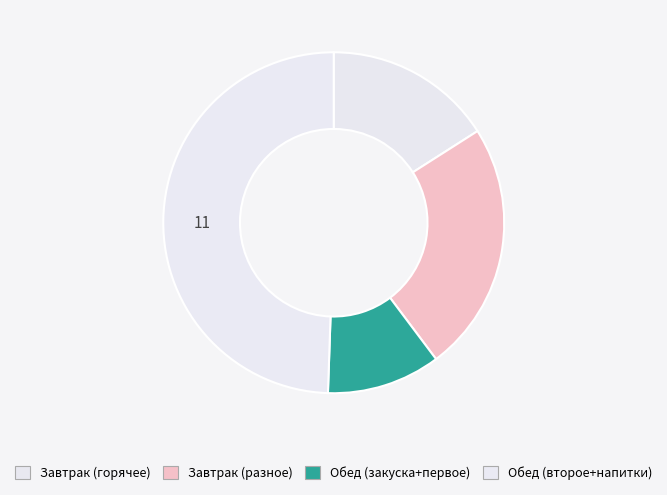

How many slices are in this pie chart?

4